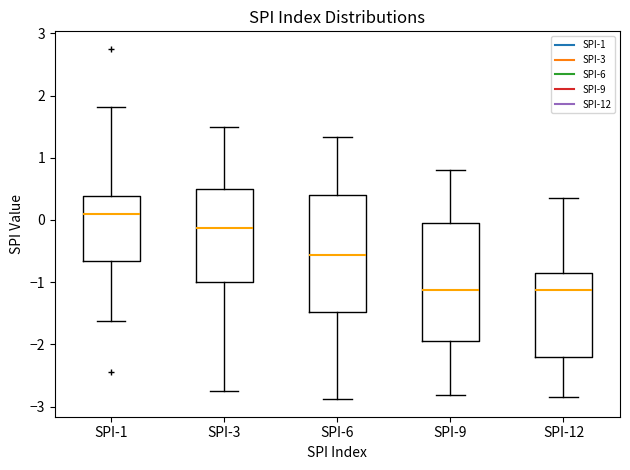

Reading left to right, read every box against the y-axis: the position of its median line, the range the box covers, and the ends of its whiskers. The values are not printed on the chart, so give them approximately, as read against the axis.

SPI-1: median 0.1, box -0.7 to 0.4, whiskers -1.6 to 1.8
SPI-3: median -0.1, box -1.0 to 0.5, whiskers -2.7 to 1.5
SPI-6: median -0.6, box -1.5 to 0.4, whiskers -2.9 to 1.3
SPI-9: median -1.1, box -1.9 to 0.0, whiskers -2.8 to 0.8
SPI-12: median -1.1, box -2.2 to -0.8, whiskers -2.8 to 0.4